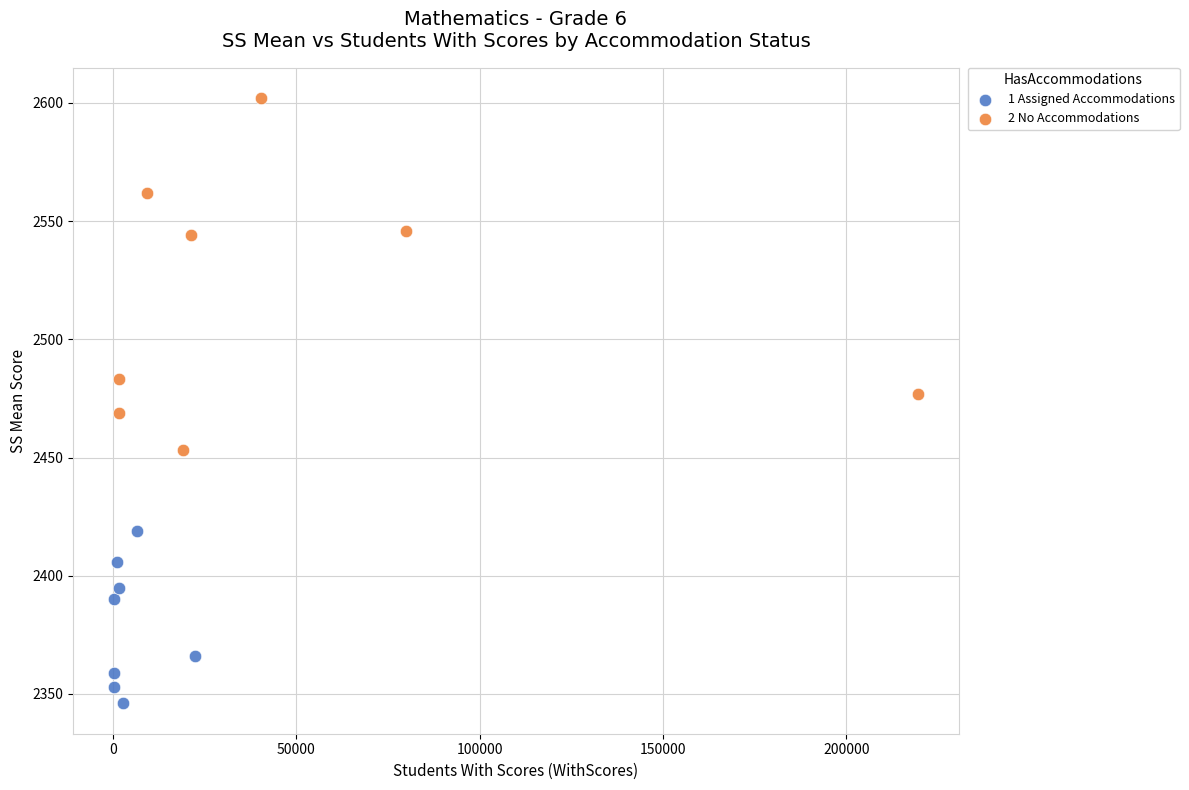

Which series reaches the maximum Y coordinate?

2 No Accommodations